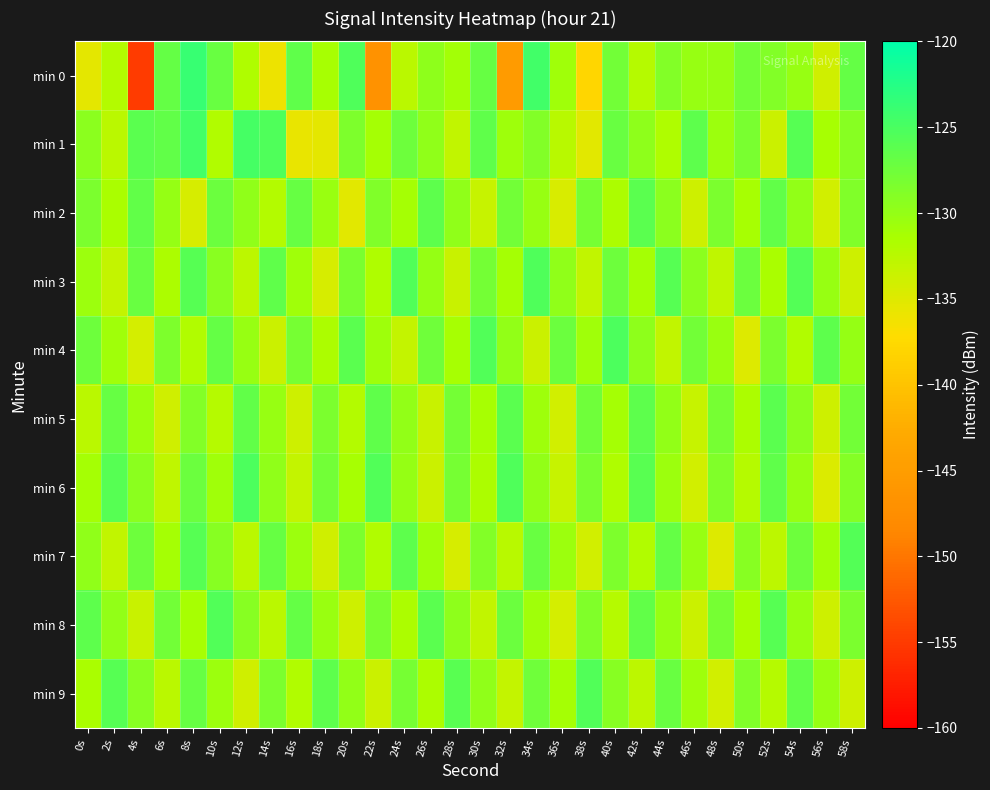

Which series changed the most between 30s and 50s?

min 4